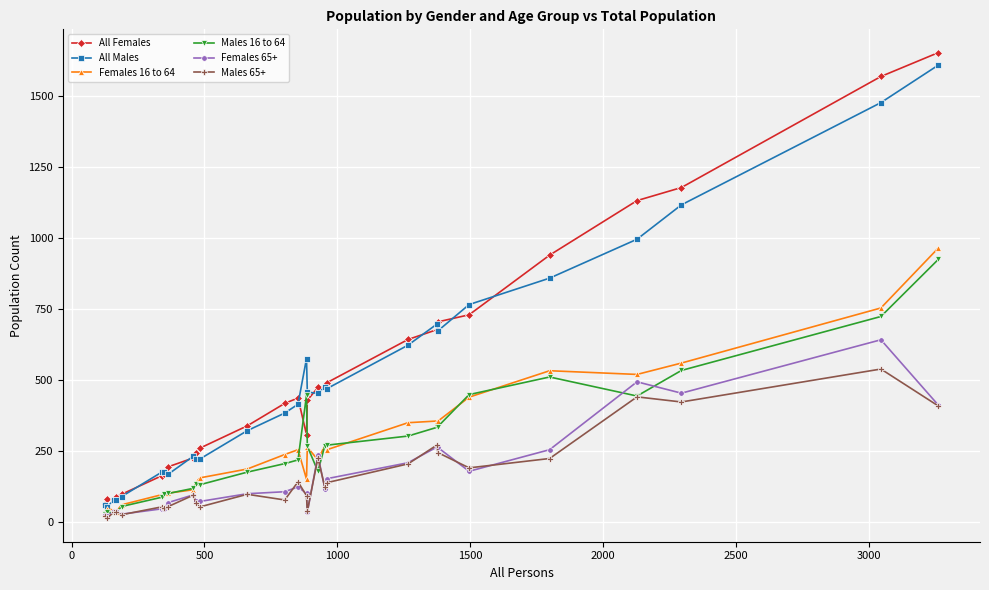

How many distinct data groups are displayed?

6